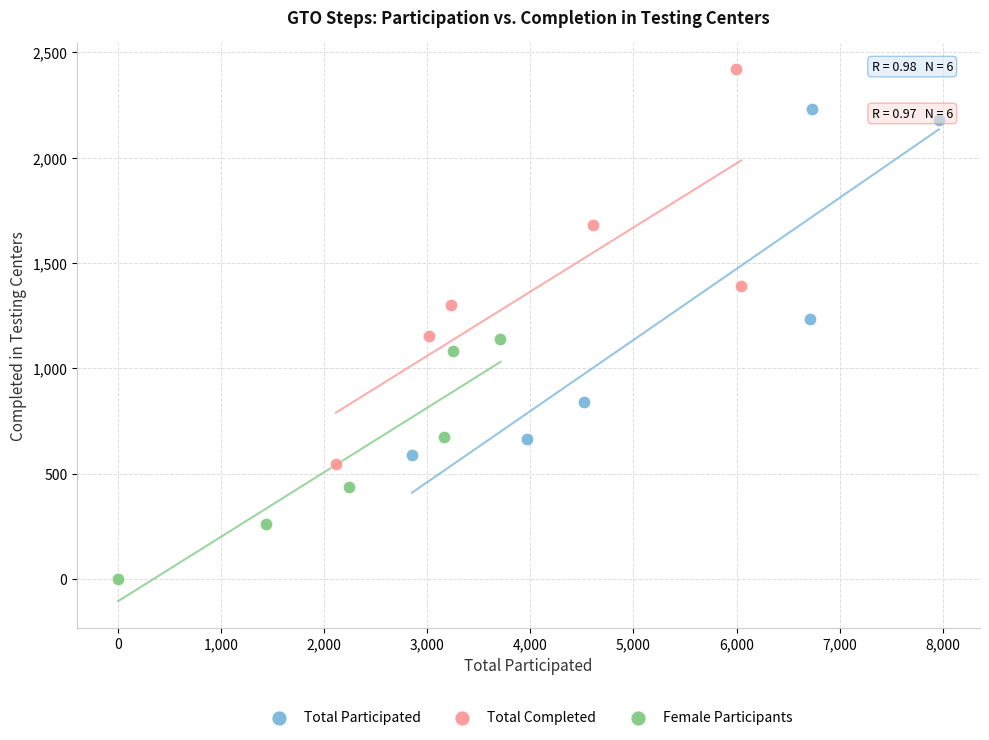

Which series has the widest spread of Y values?

Total Completed